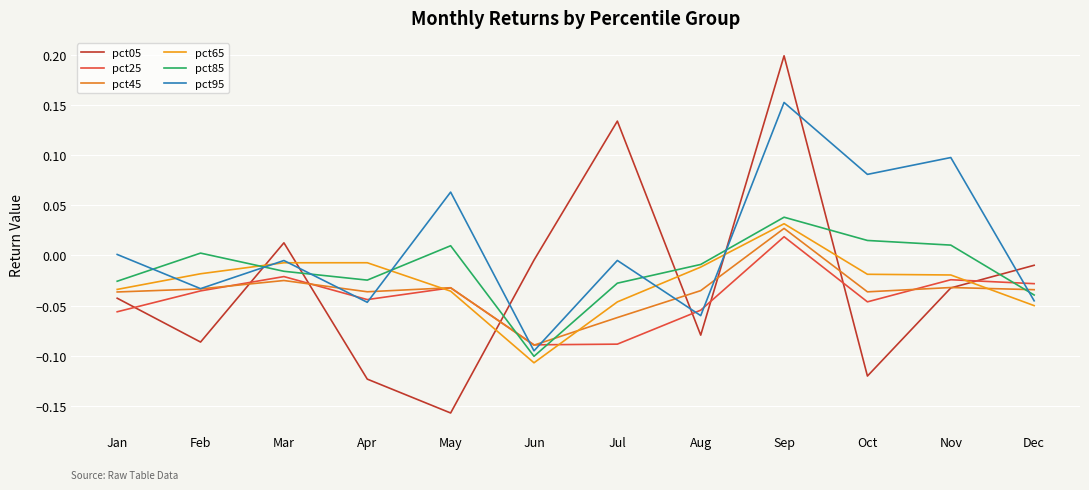

List the labels in order of pct85 value, largest first.

Sep, Oct, Nov, May, Feb, Aug, Mar, Apr, Jan, Jul, Dec, Jun